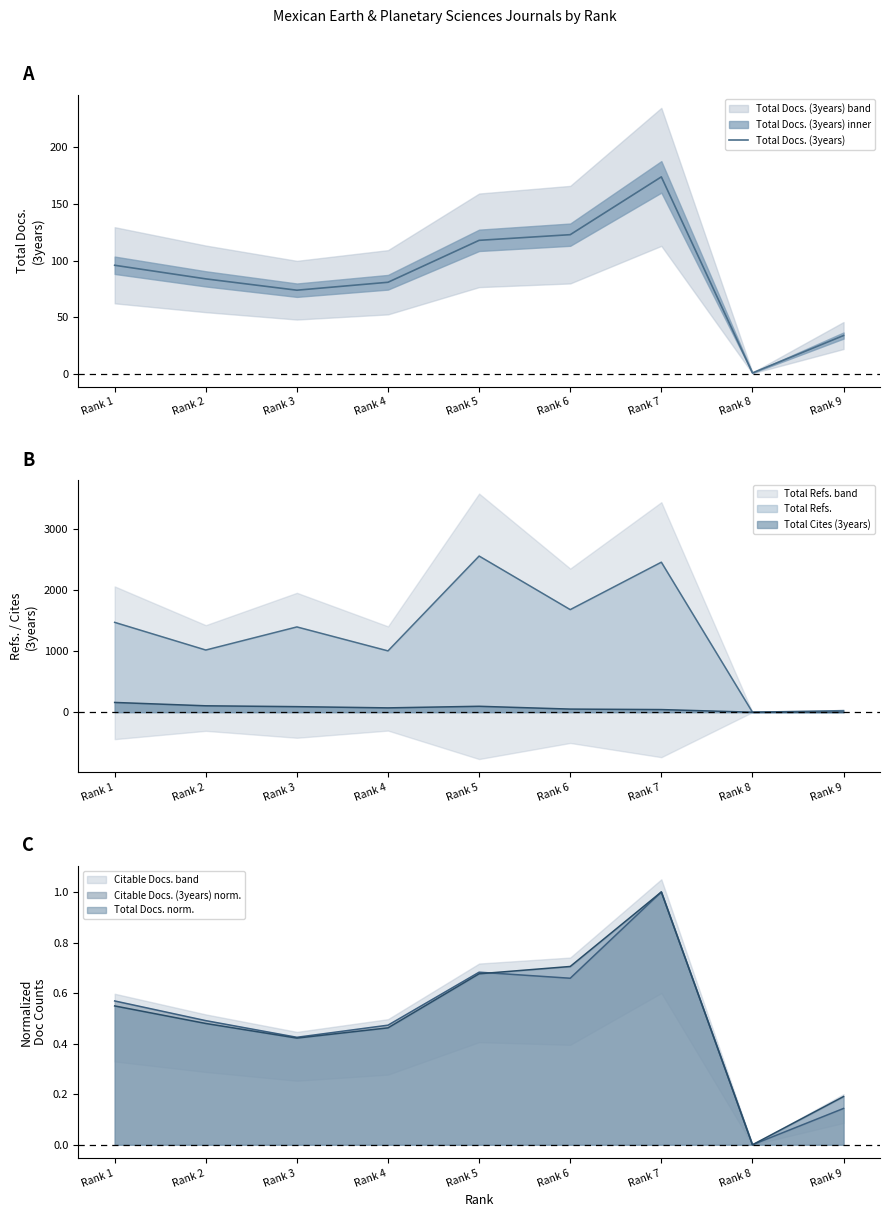

At which category does the chart reach its peak across all series?

Rank 7